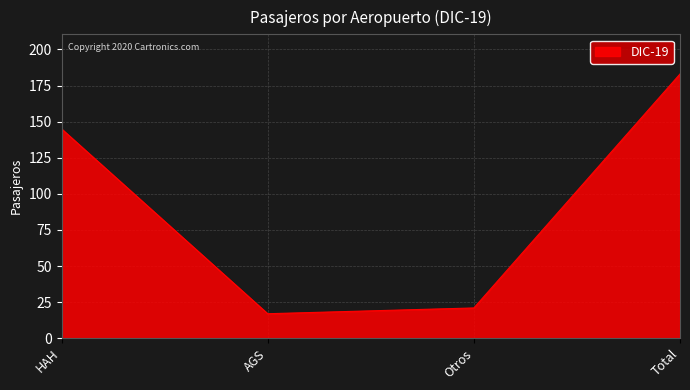

List the labels in order of value, smallest first.

AGS, Otros, HAH, Total